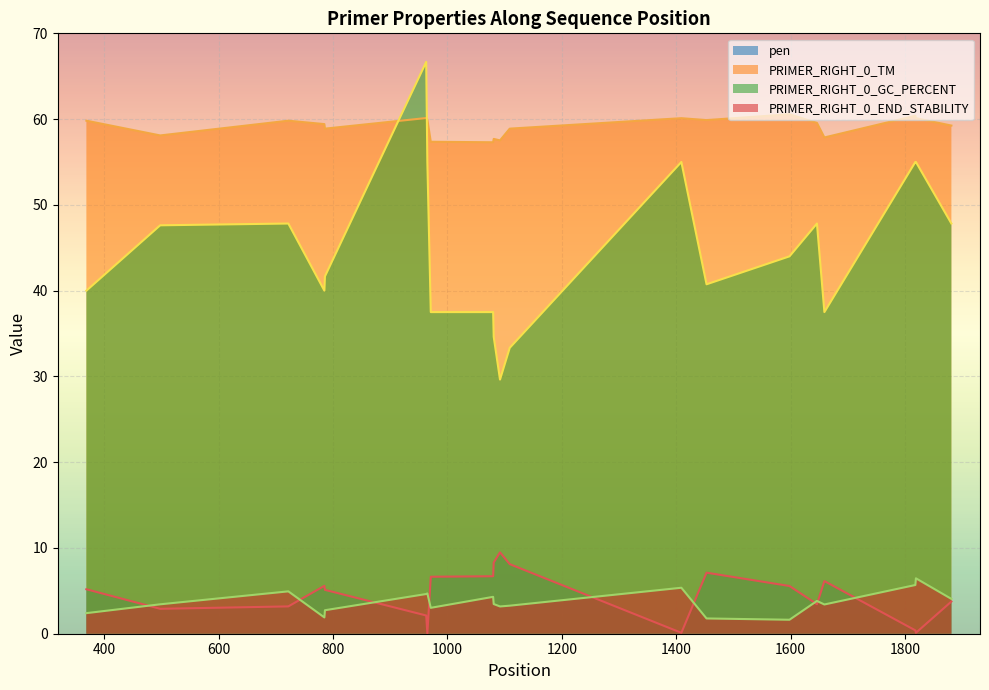

What is the maximum value shown in the chart?

66.7